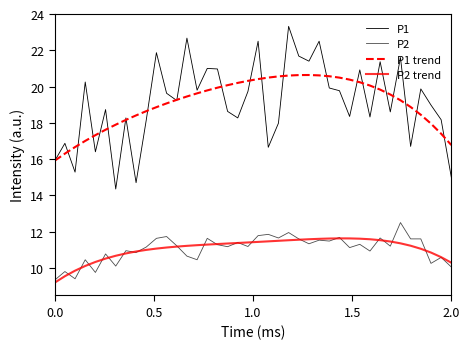

Does the chart display data point markers on the line(s)?

No